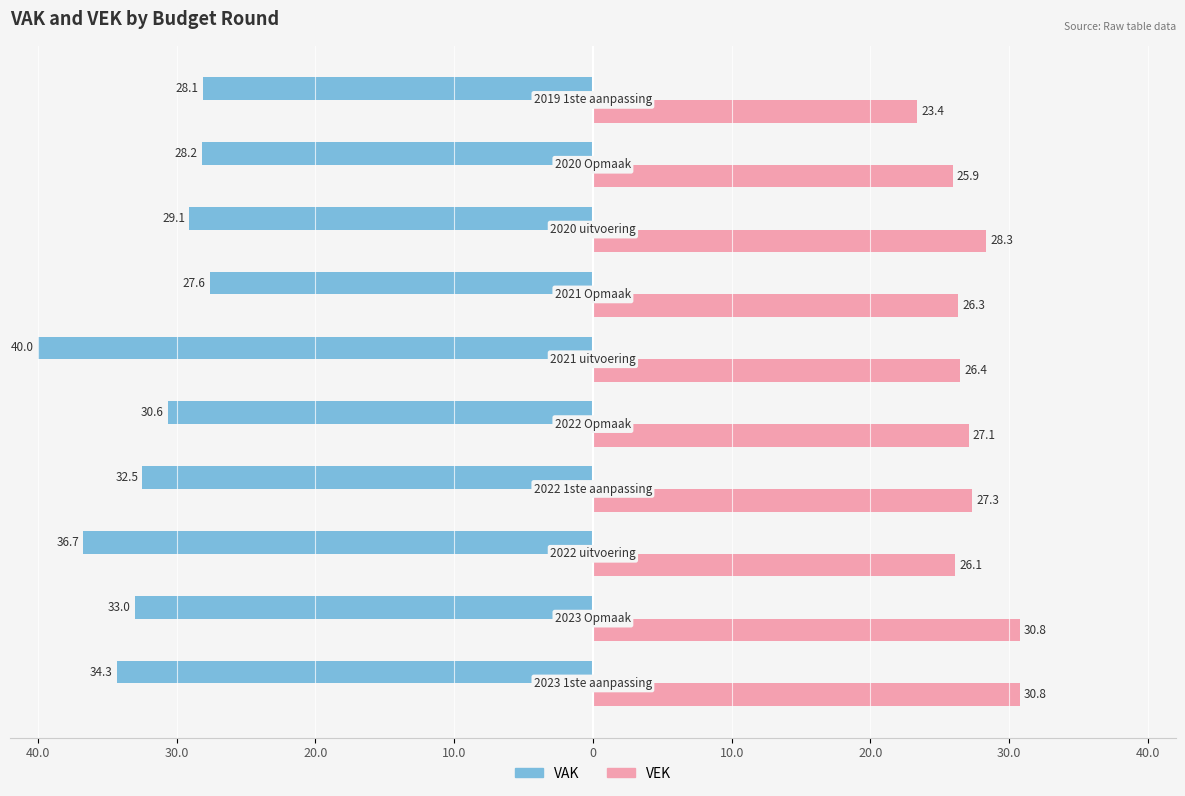

What are all the series names shown in the legend?

VAK, VEK